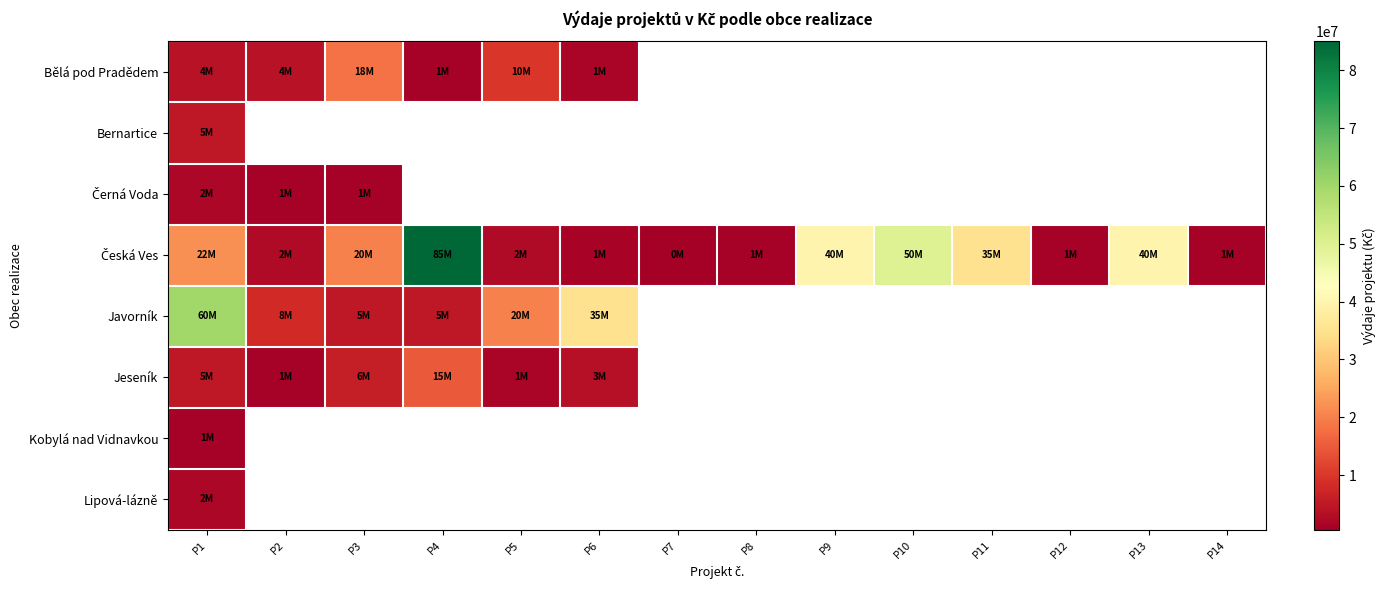

Between P4 and P13, which series saw the biggest shift?

Česká Ves